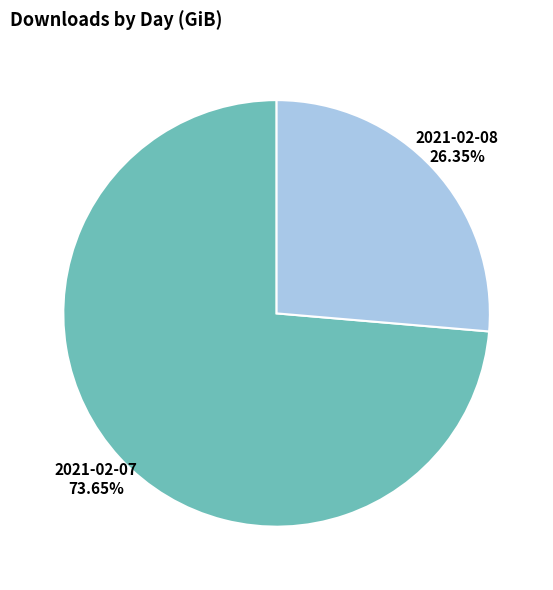

Is there any slice that represents more than half of the pie?

Yes